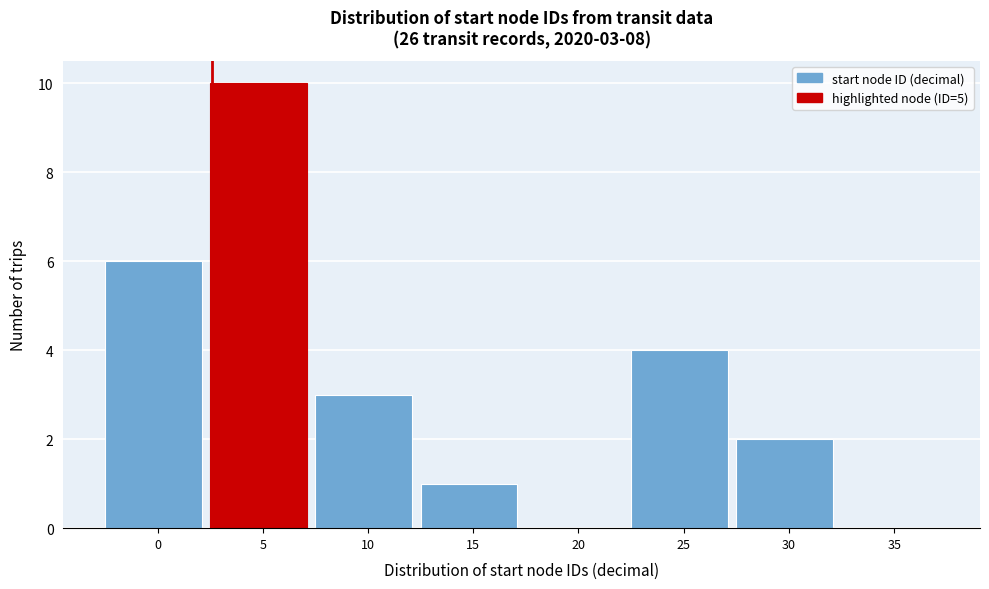

Reading left to right, extract all data points from this chart.

0=6	5=10	10=3	15=1	20=0	25=4	30=2	35=0